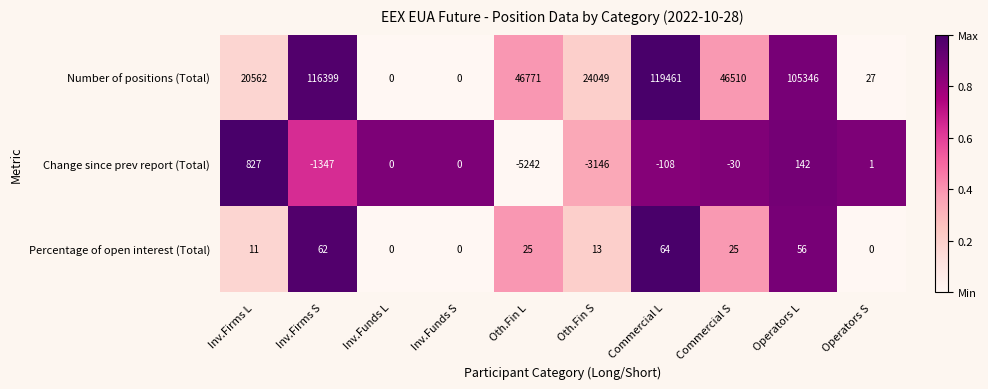

Rank the series at Commercial L from lowest to highest value.

Change since prev report (Total), Percentage of open interest (Total), Number of positions (Total)